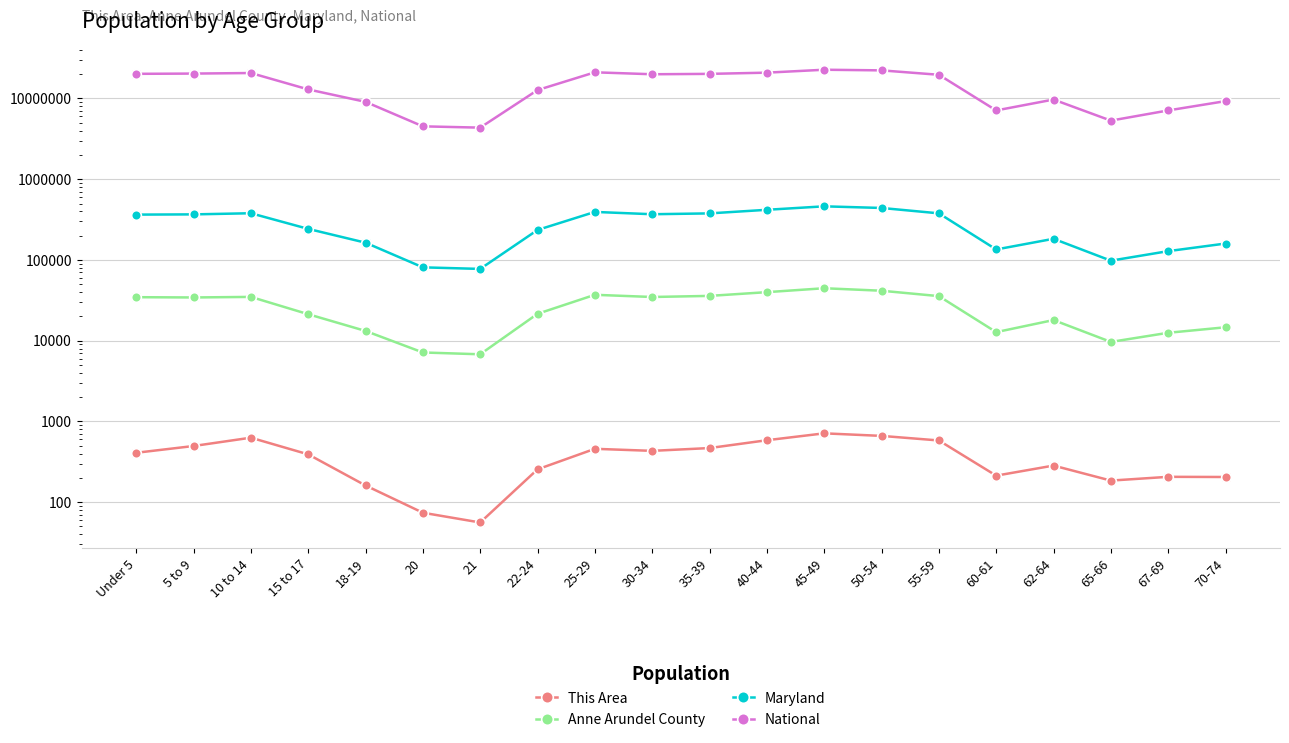

At which category does the chart reach its minimum across all series?

21